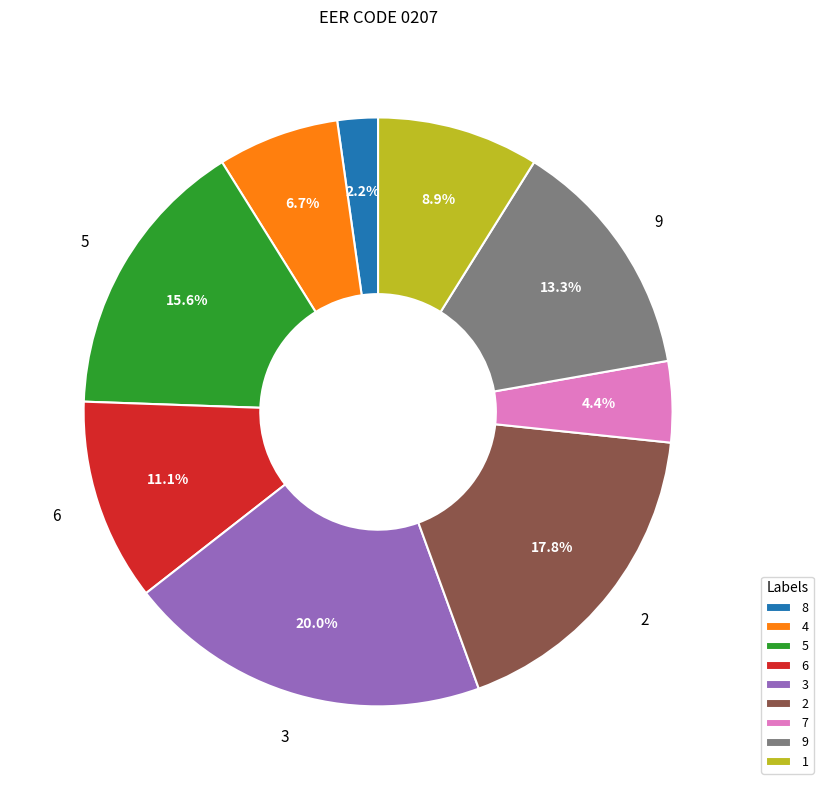

Is there any slice that represents more than half of the pie?

No